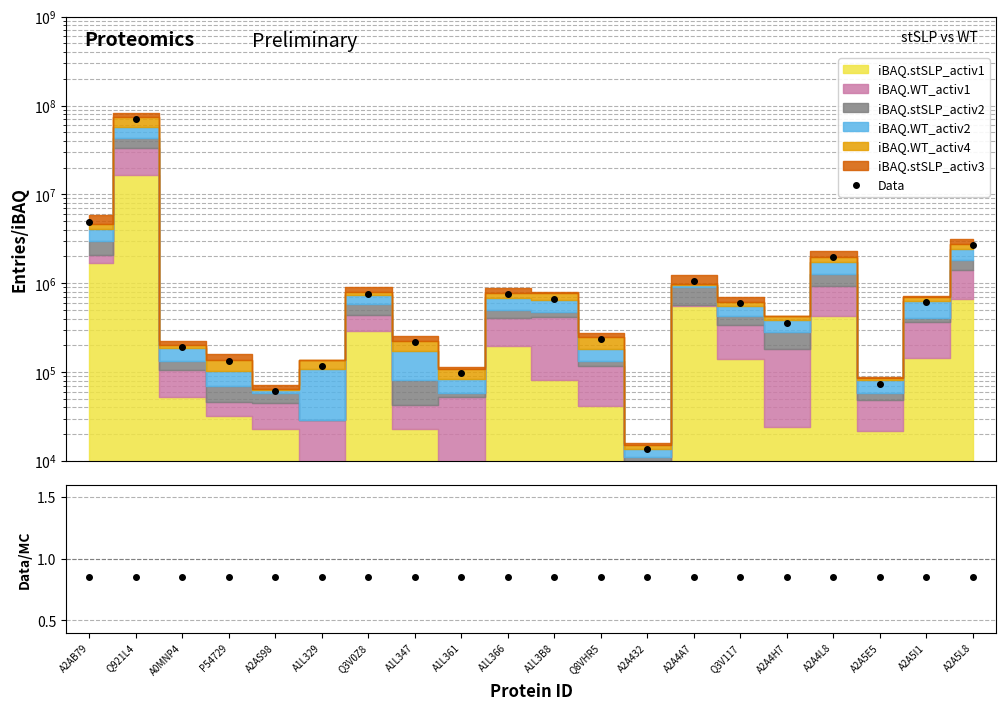

What value does the data have at A2AB79?

4919222.0